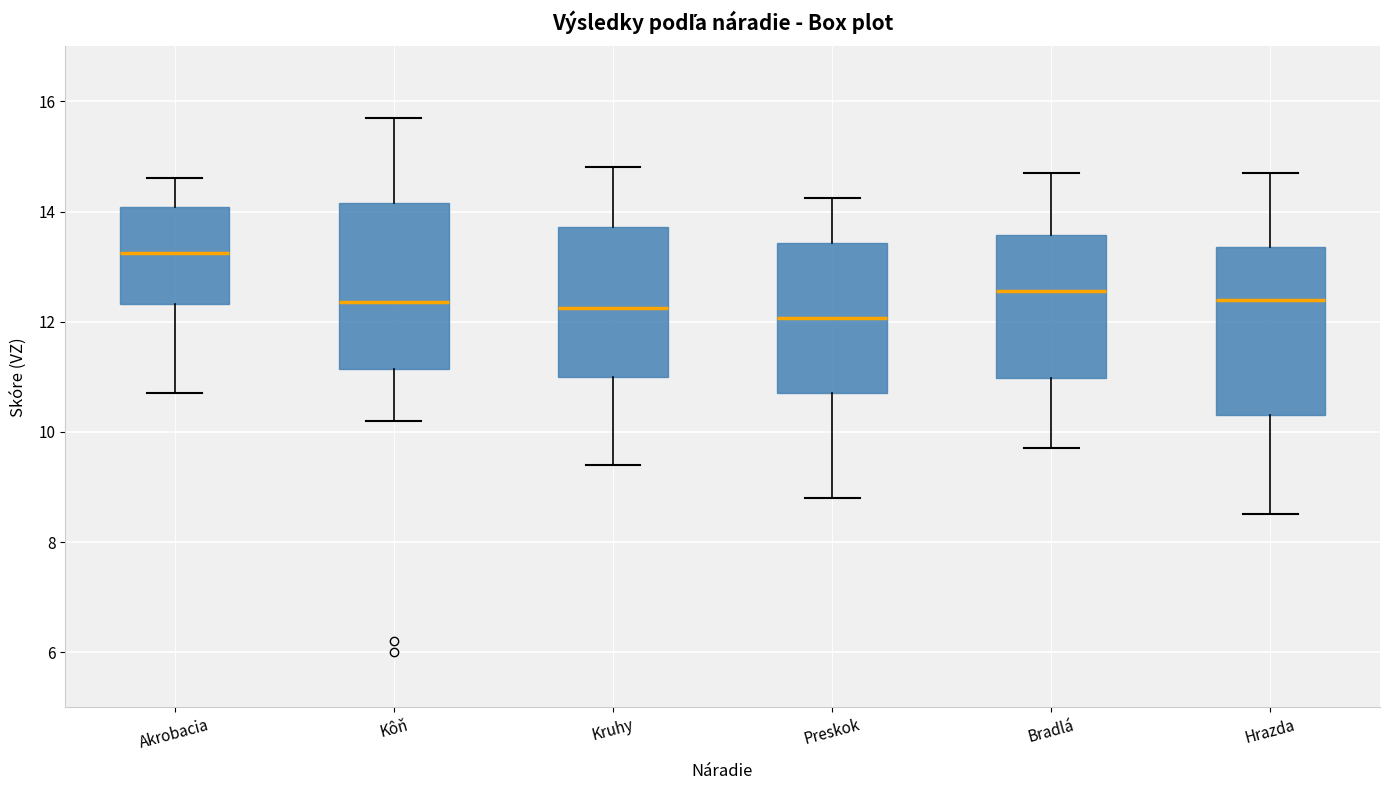

Reading left to right, read every box against the y-axis: the position of its median line, the range the box covers, and the ends of its whiskers. The values are not printed on the chart, so give them approximately, as read against the axis.

Akrobacia: median 13.2, box 12.4 to 14.0, whiskers 10.8 to 14.6
Kôň: median 12.4, box 11.2 to 14.2, whiskers 10.2 to 15.8
Kruhy: median 12.2, box 11.0 to 13.8, whiskers 9.4 to 14.8
Preskok: median 12.0, box 10.8 to 13.4, whiskers 8.8 to 14.2
Bradlá: median 12.6, box 11.0 to 13.6, whiskers 9.8 to 14.8
Hrazda: median 12.4, box 10.4 to 13.4, whiskers 8.6 to 14.8